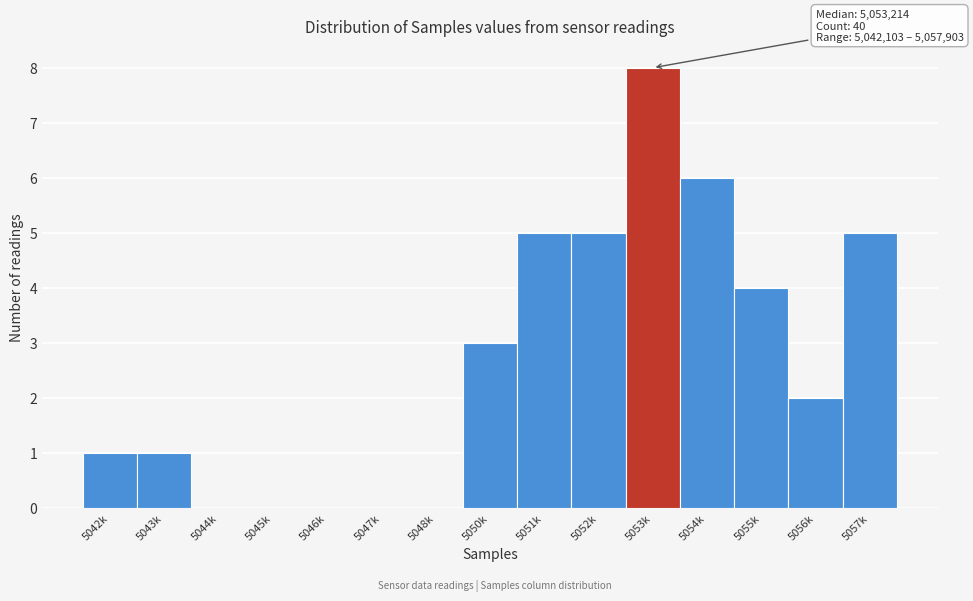

Reading left to right, list all the values displayed in this chart.

5042k=1	5043k=1	5044k=0	5045k=0	5046k=0	5047k=0	5048k=0	5050k=3	5051k=5	5052k=5	5053k=8	5054k=6	5055k=4	5056k=2	5057k=5